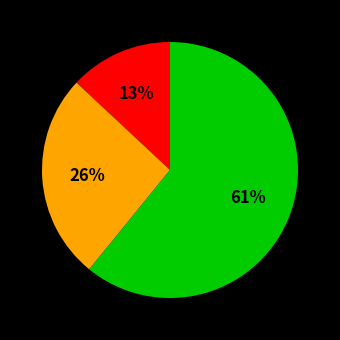

Is there any slice that represents more than half of the pie?

Yes